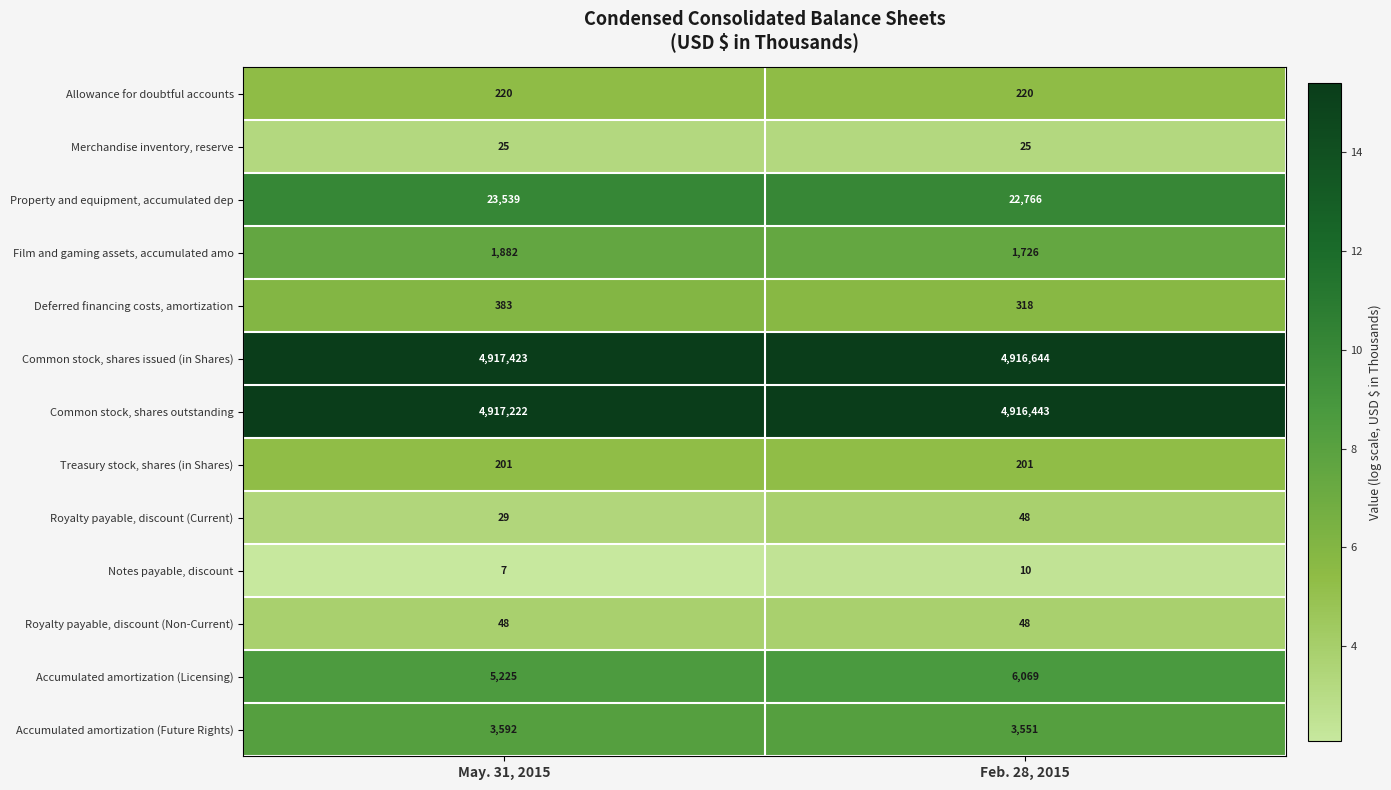

What is the spread (max minus min) of values at May. 31, 2015?

13.3